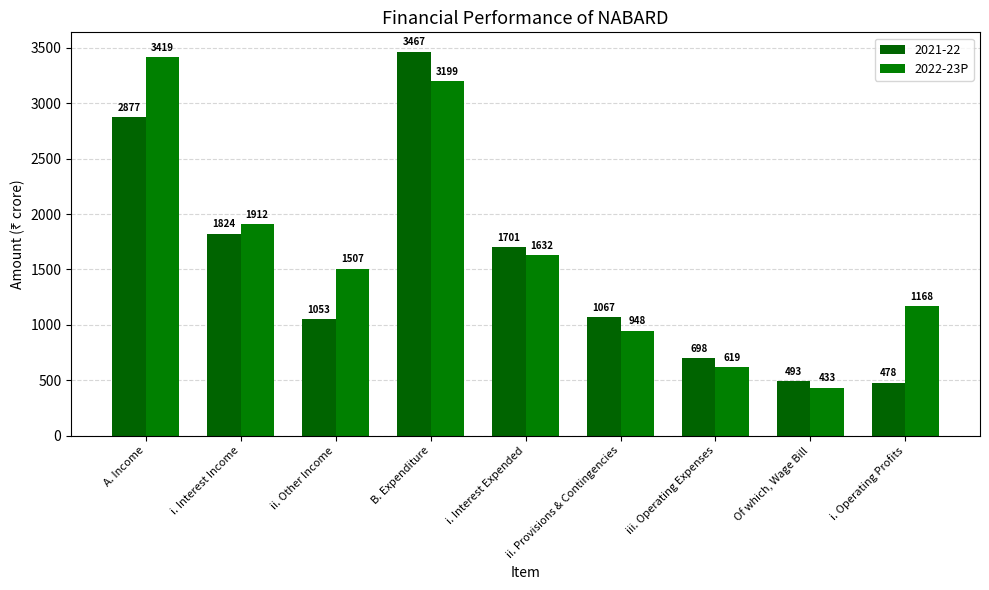

What is the minimum value shown in the chart?

433